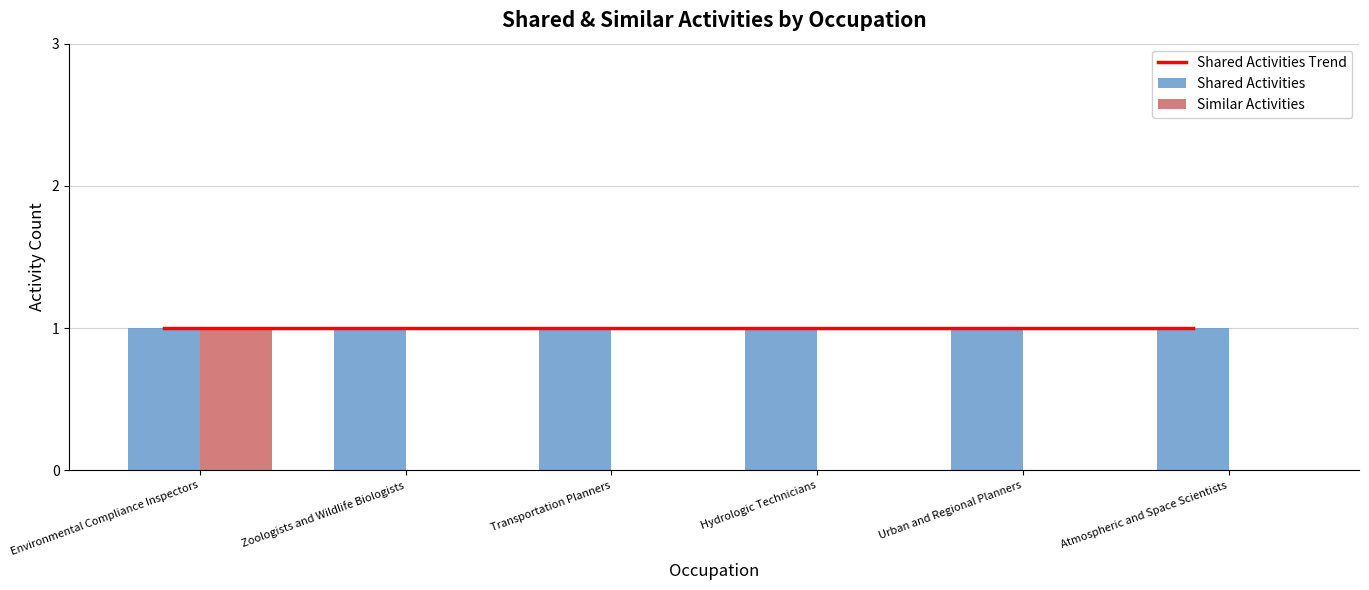

At which category does the chart reach its peak across all series?

Environmental Compliance Inspectors